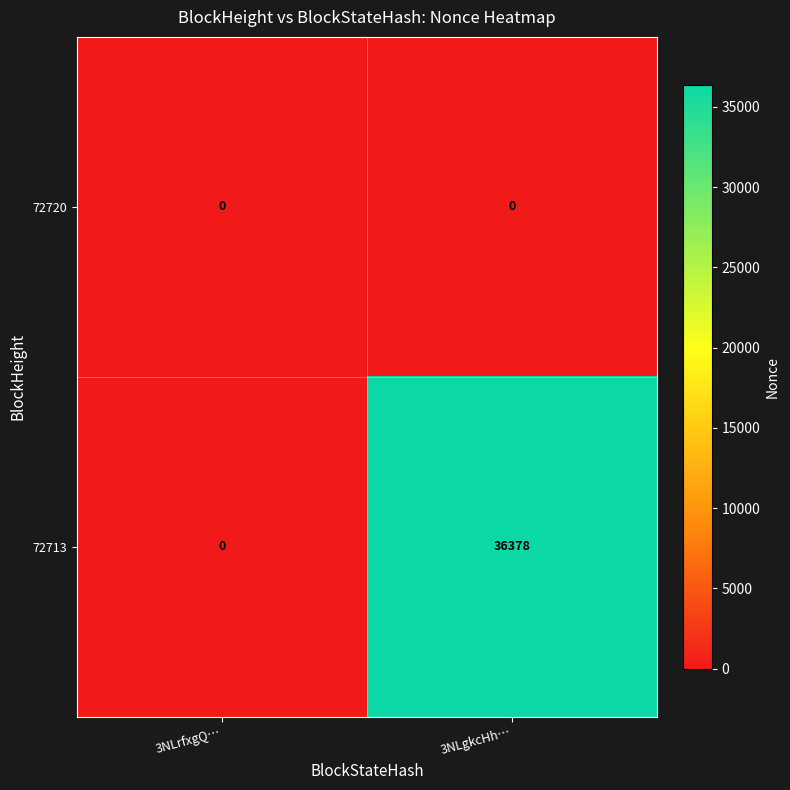

Between 3NLrfxgQ… and 3NLgkcHh…, which series saw the biggest shift?

72713